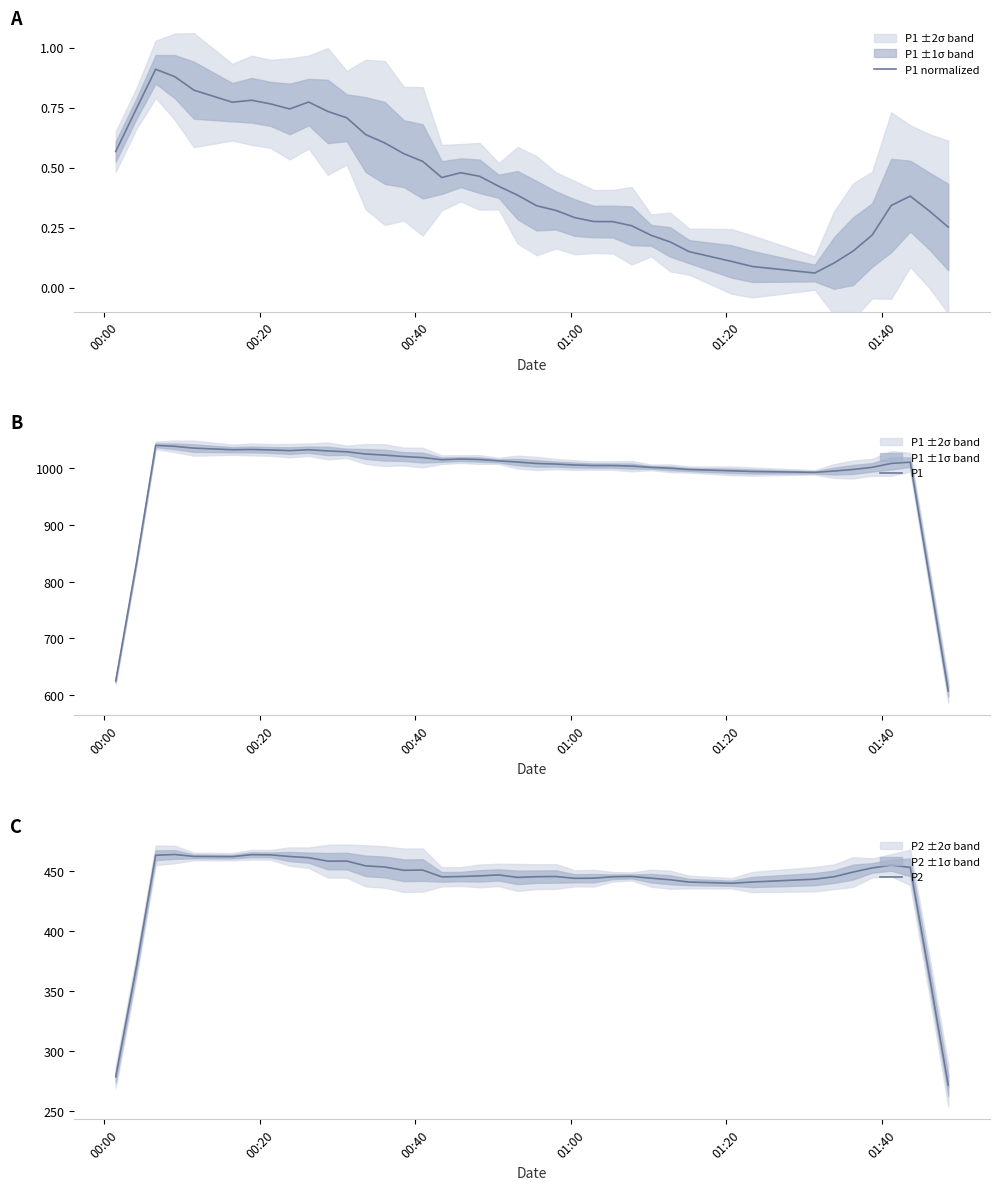

What is the minimum value for P1?

607.6